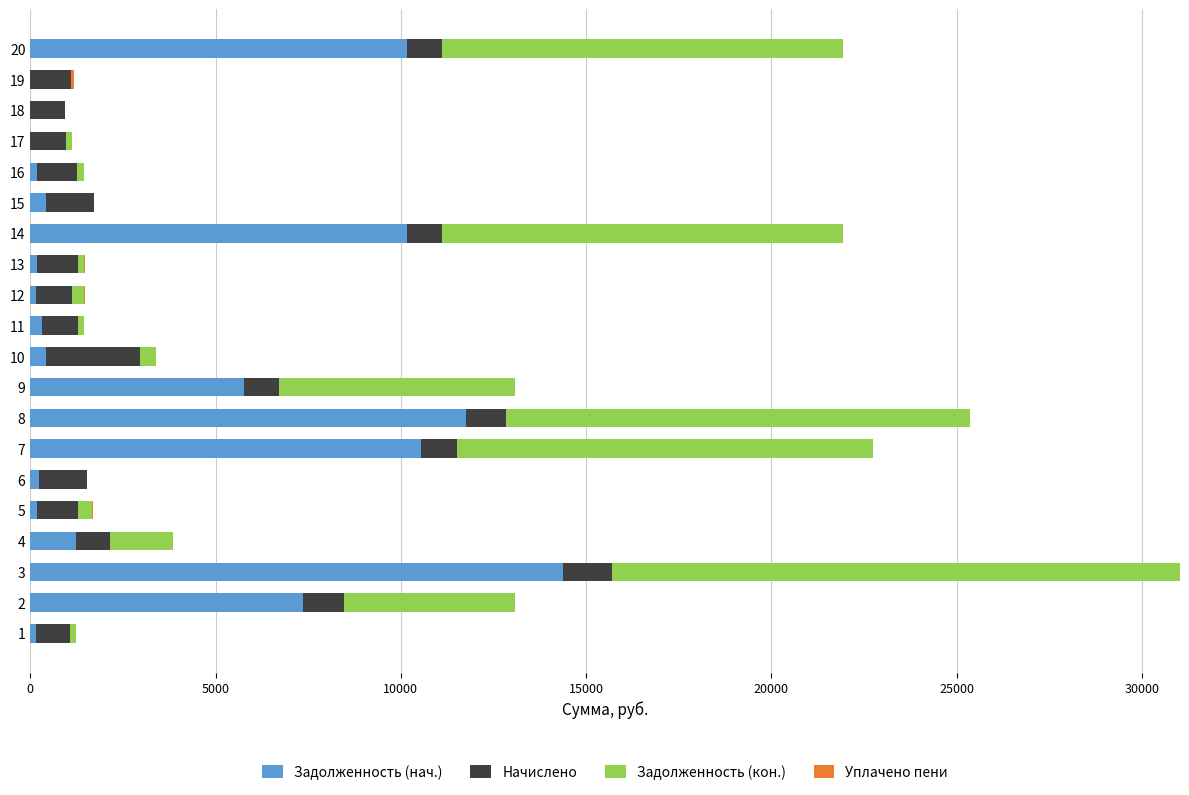

At which category is the sum across all series the highest?

3